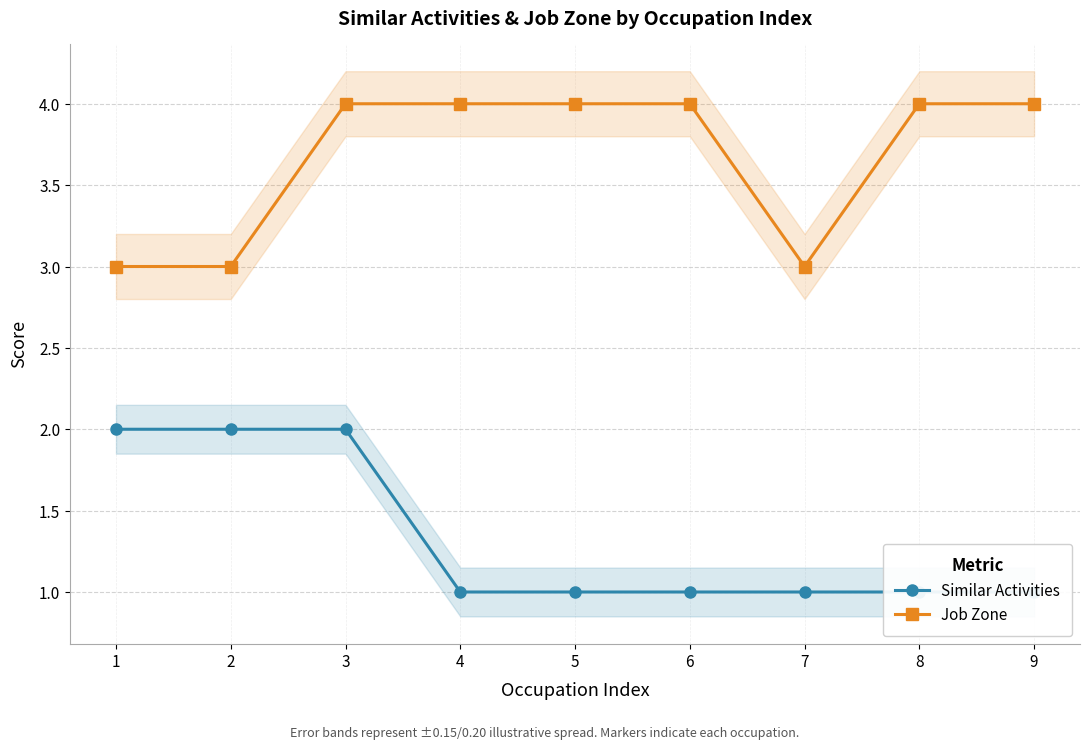

How many categories are shown in the chart?

9